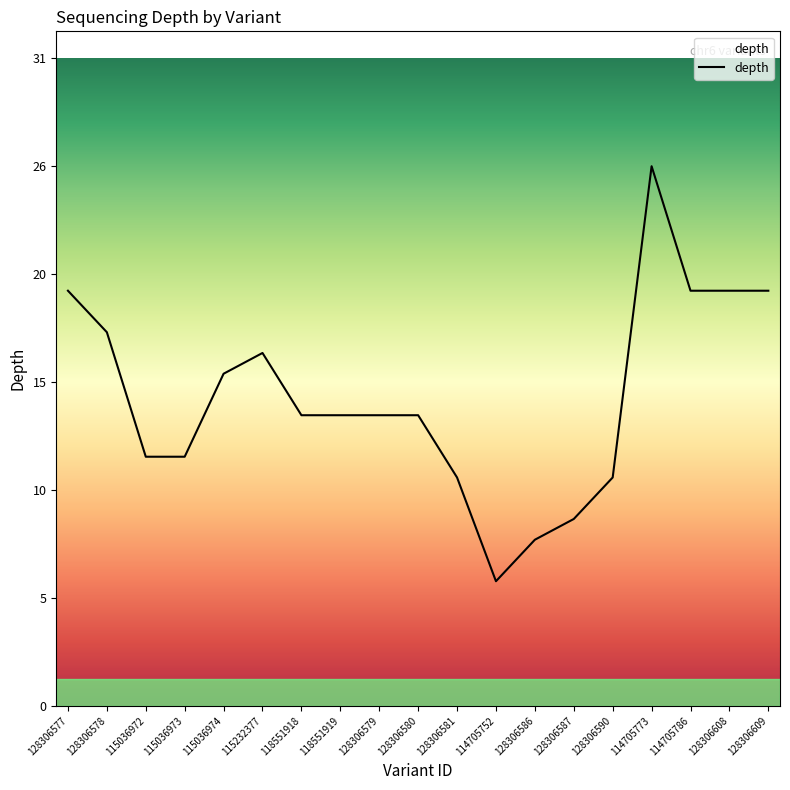

How many points are lower than both their immediate neighbors (excluding endpoints)?

1